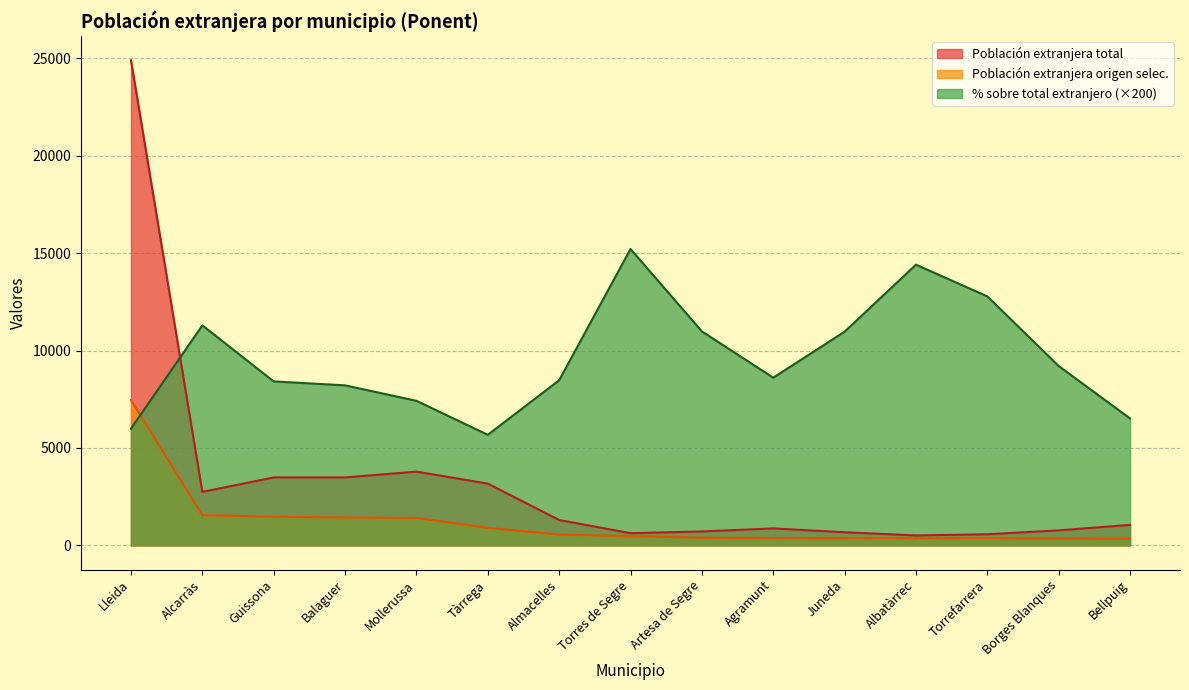

Which series has the largest range (max minus min)?

Población extranjera total